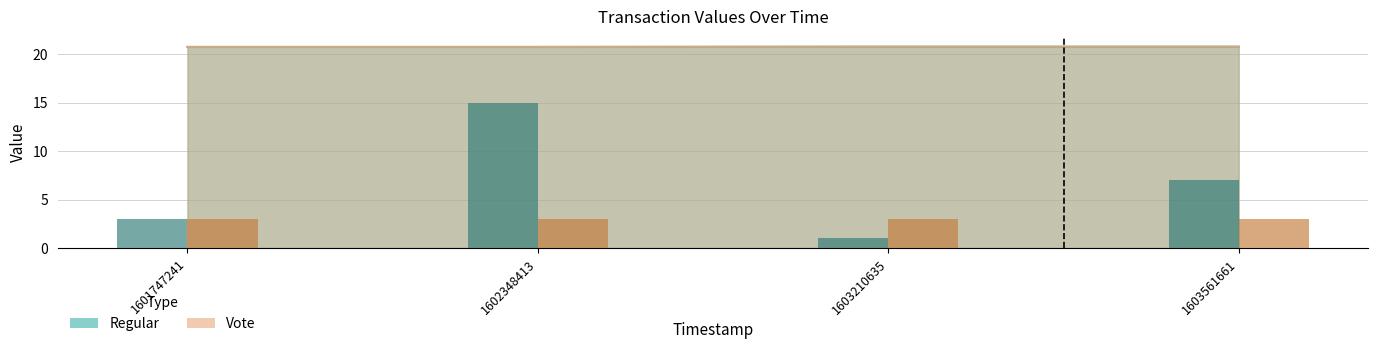

Does the chart contain any negative values?

No